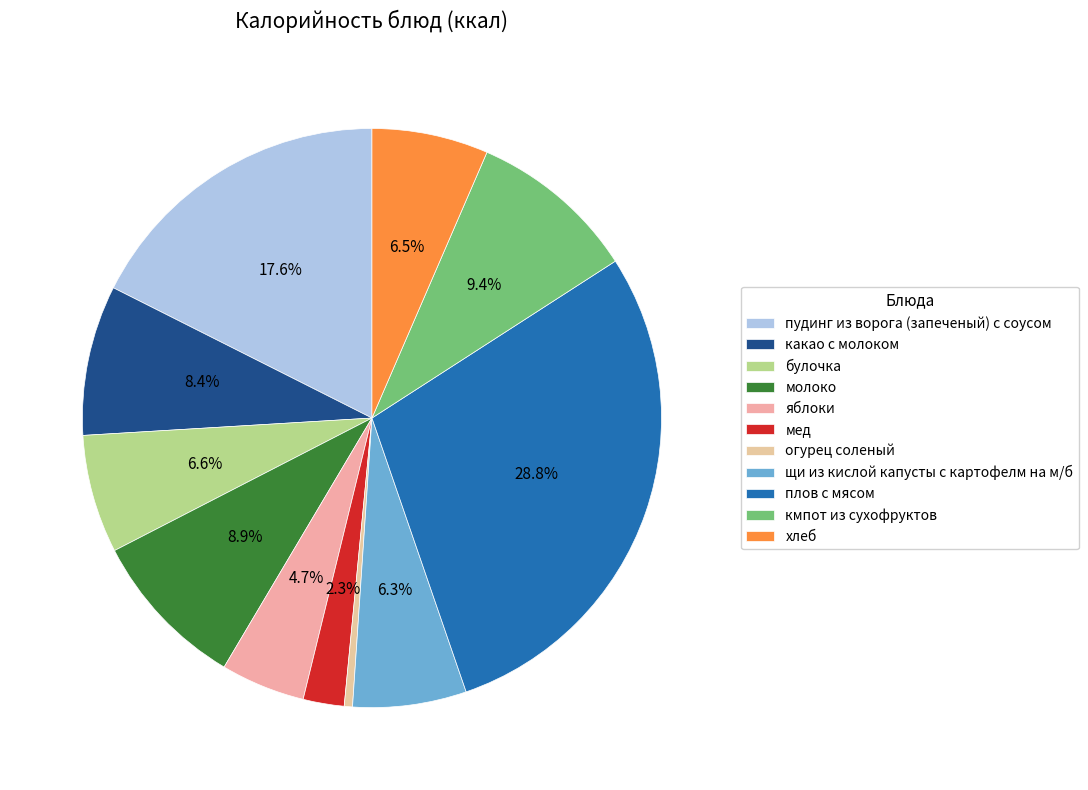

How many segments does this pie chart have?

11